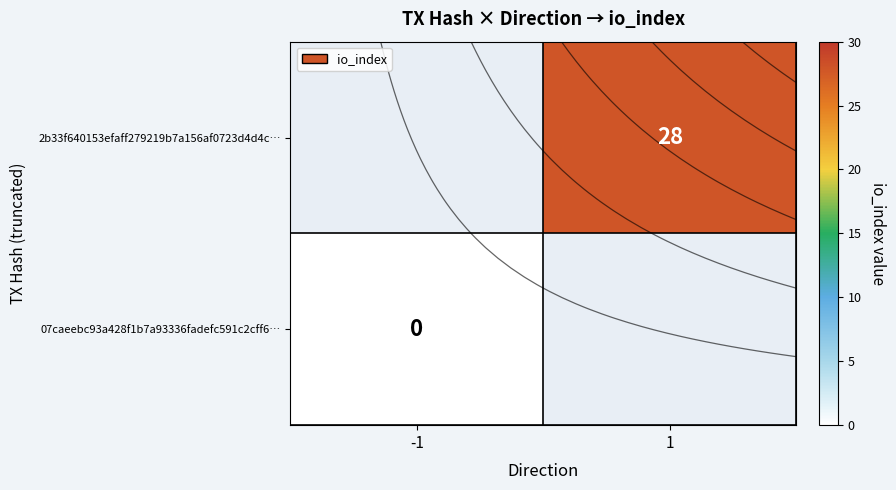

What is the greatest value displayed?

28.0